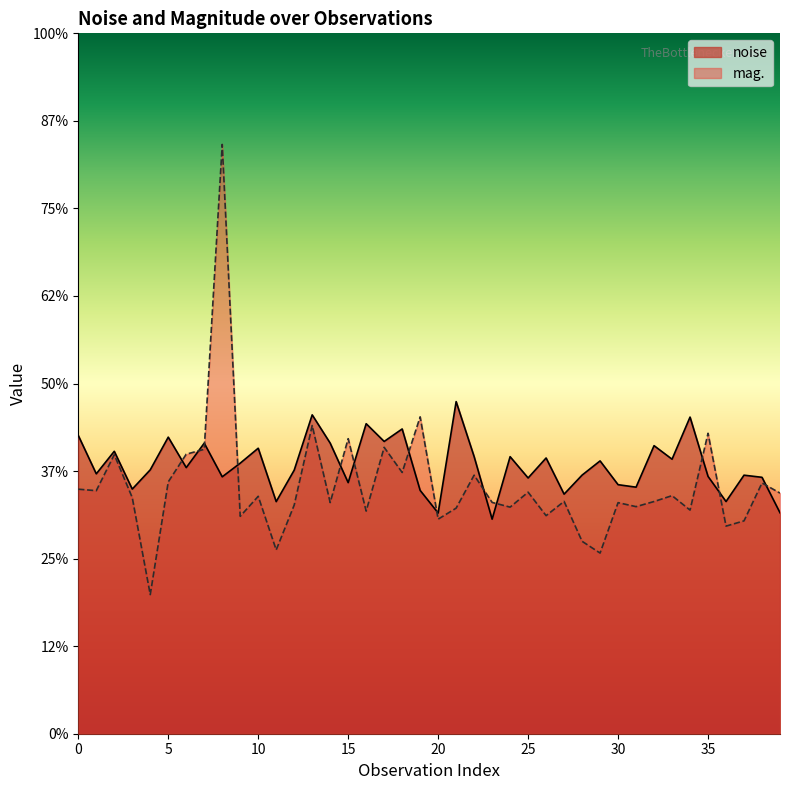

List the series in order of their overall mean, highest first.

noise, mag.